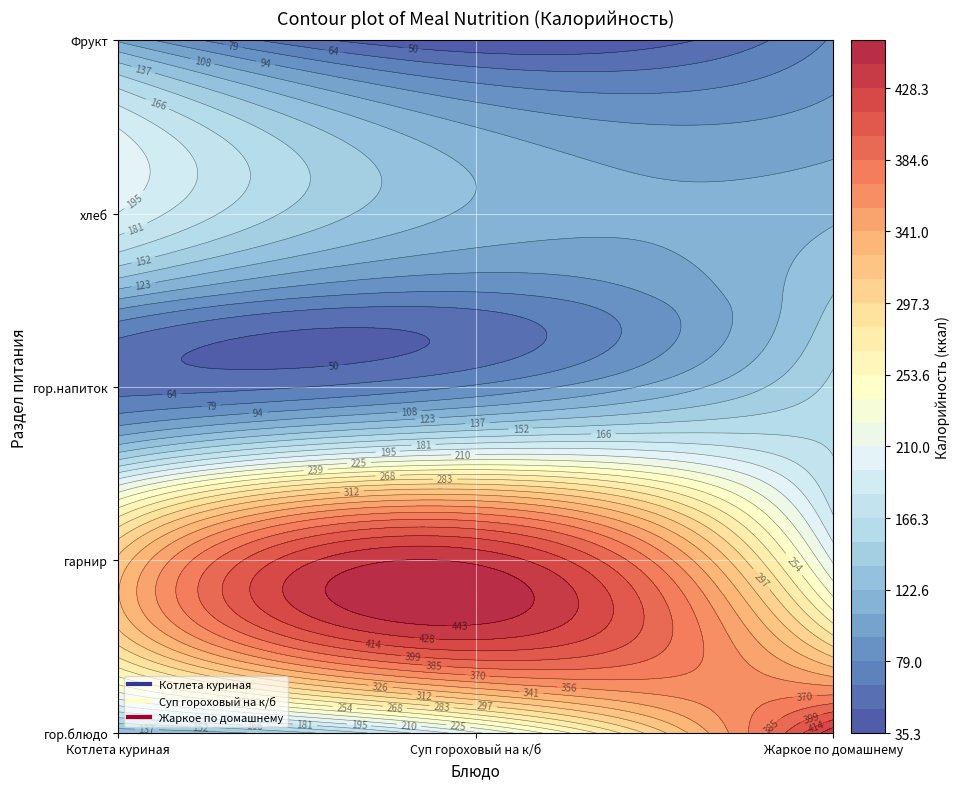

What is the approximate value of Жаркое по домашнему at 3?

120